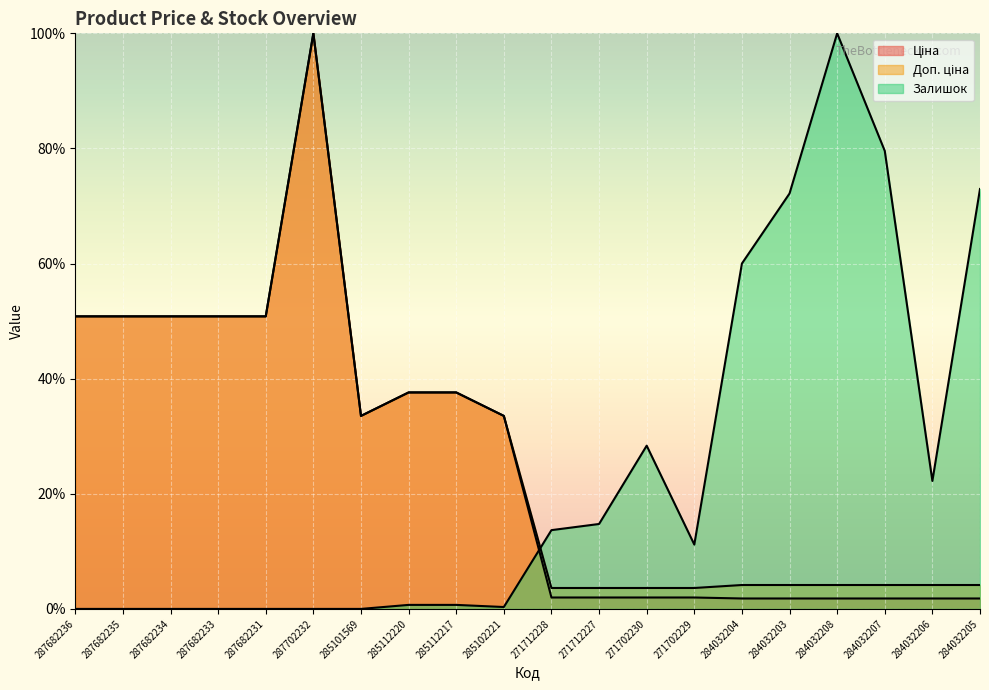

Is it true that Доп. ціна equals 33.5 at 285102221?

True